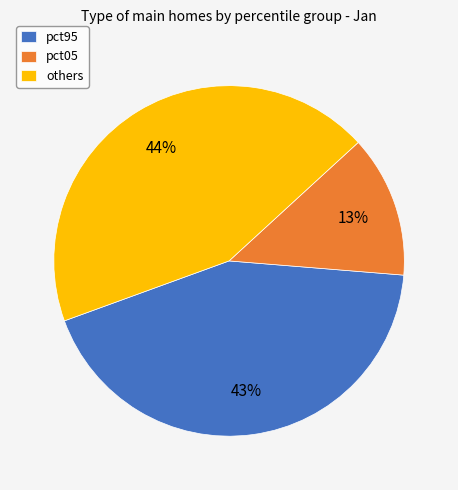

The others slice represents 44% of the pie. True or false?

True